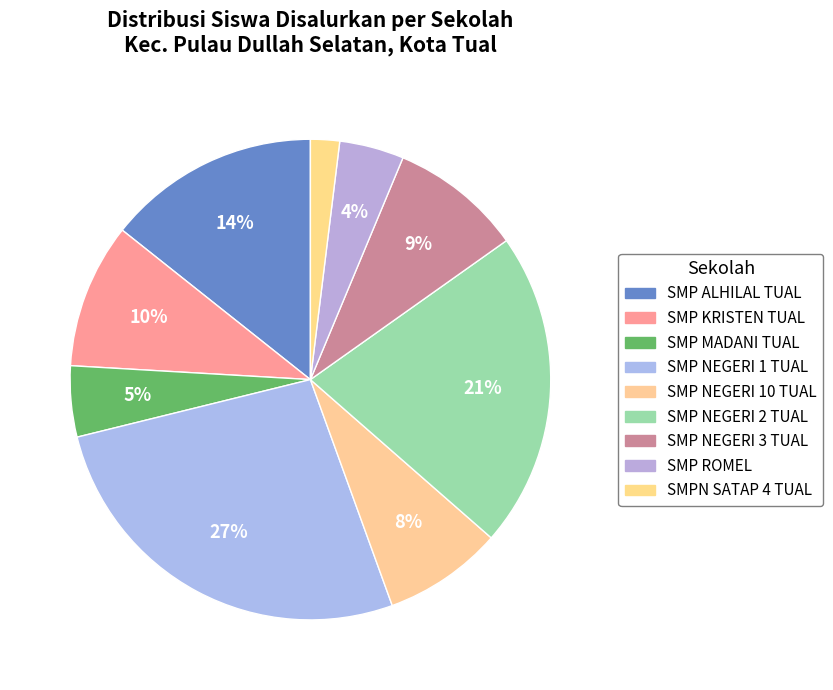

To the nearest percent, what percentage of the pie is SMP ALHILAL TUAL?

14%